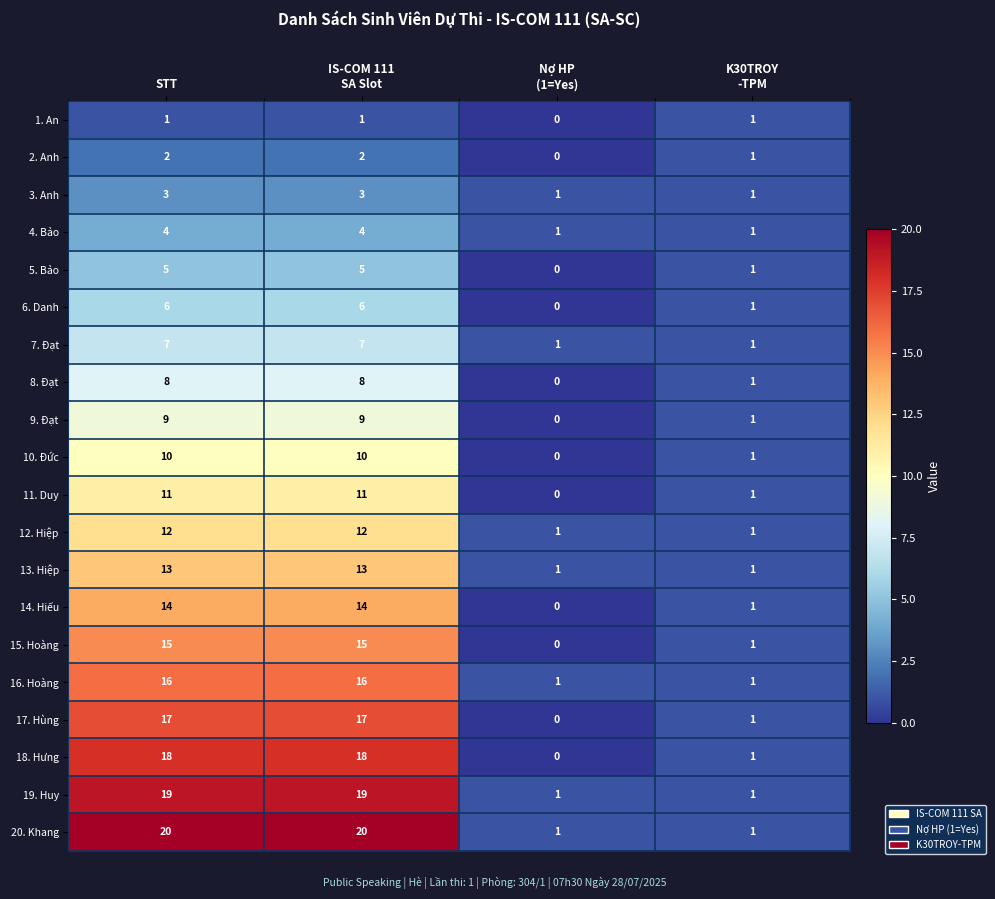

Rank the series by their maximum value, from lowest to highest.

1. An, 2. Anh, 3. Anh, 4. Bảo, 5. Bảo, 6. Danh, 7. Đạt, 8. Đạt, 9. Đạt, 10. Đức, 11. Duy, 12. Hiệp, 13. Hiệp, 14. Hiếu, 15. Hoàng, 16. Hoàng, 17. Hùng, 18. Hưng, 19. Huy, 20. Khang